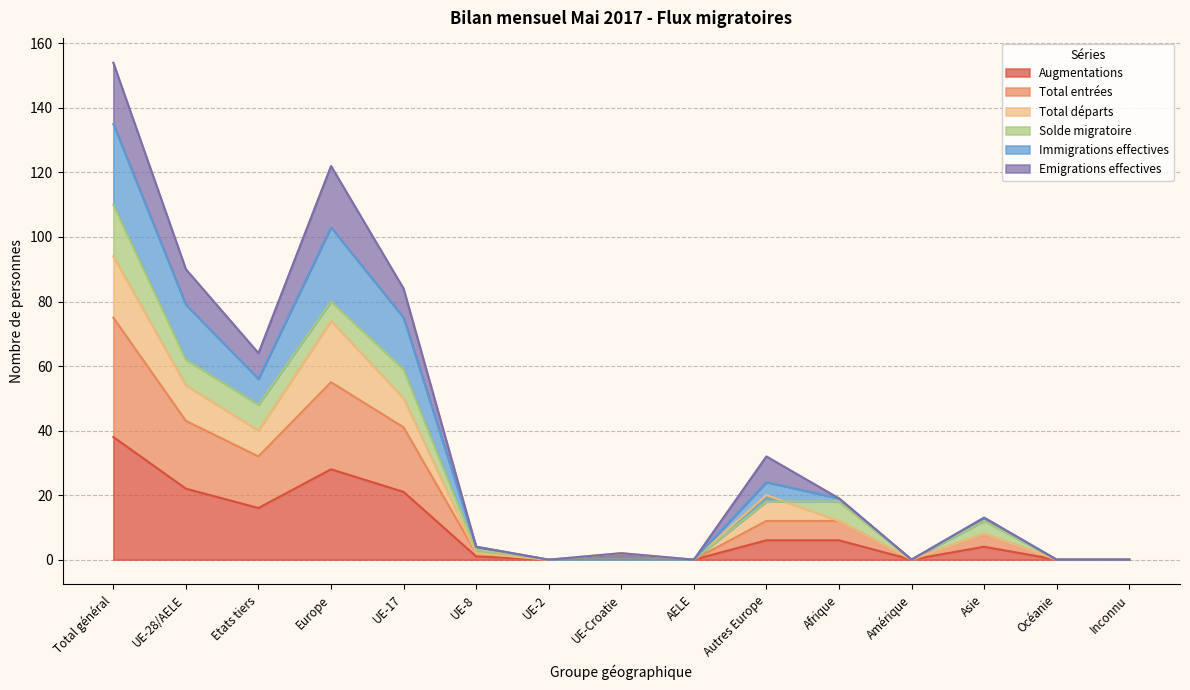

Is it true that Augmentations equals 19 at Total général?

False